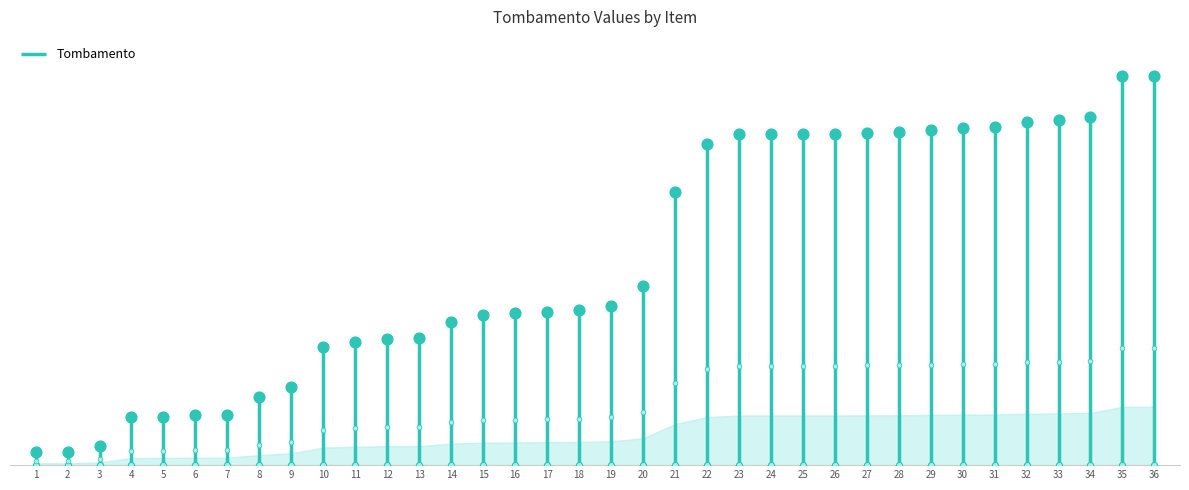

Which has a higher value, 6 or 36?

36